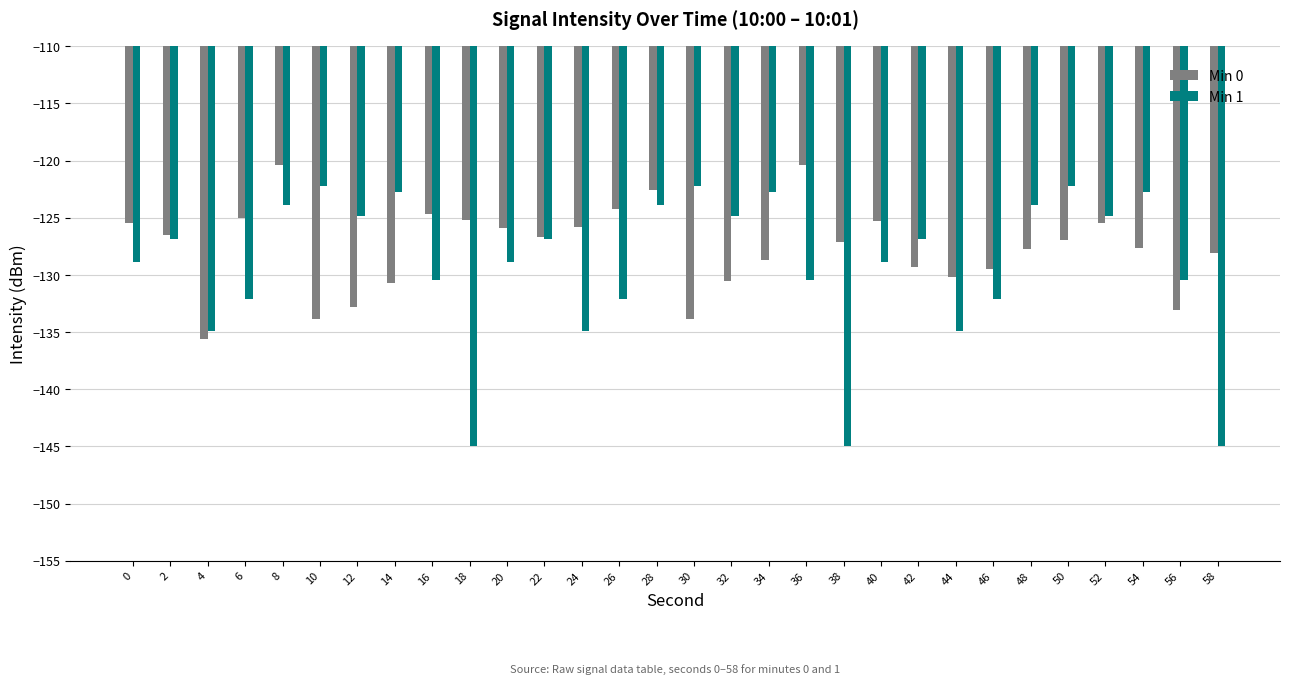

What is the highest value of the Min 1 series?

-122.3